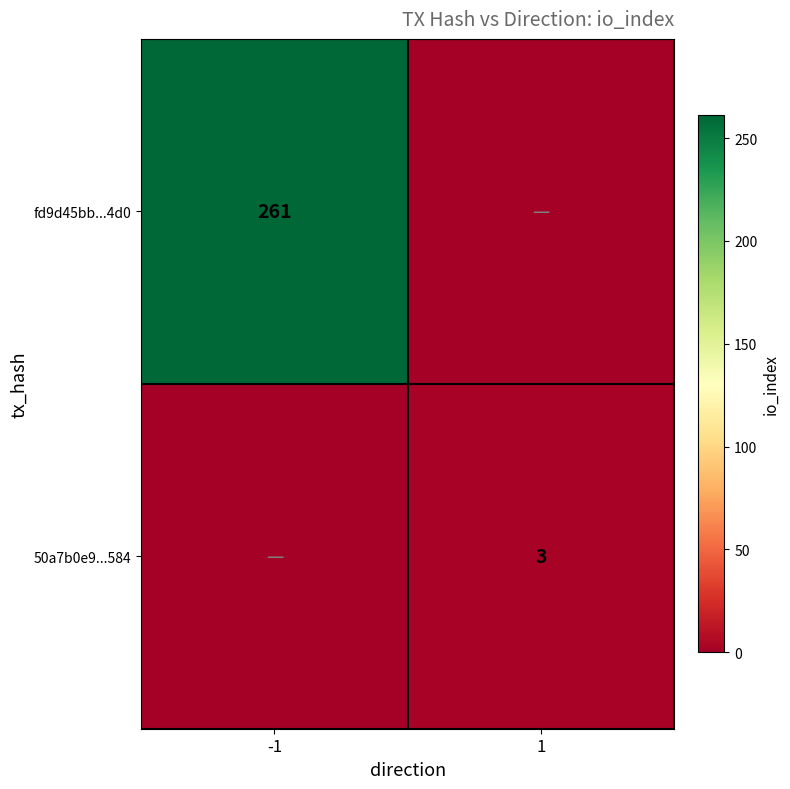

Is it true that fd9d45bb...4d0 equals 261 at -1?

True